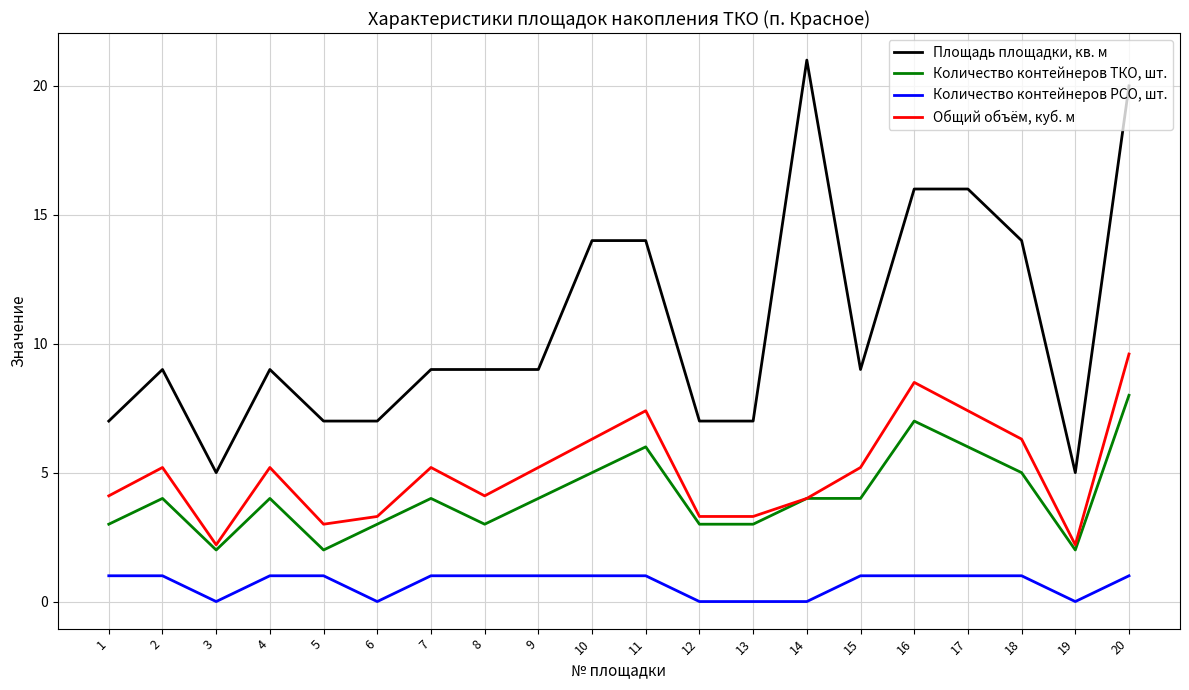

What is the difference between the Площадь площадки, кв. м values at 12 and 11?

7.0